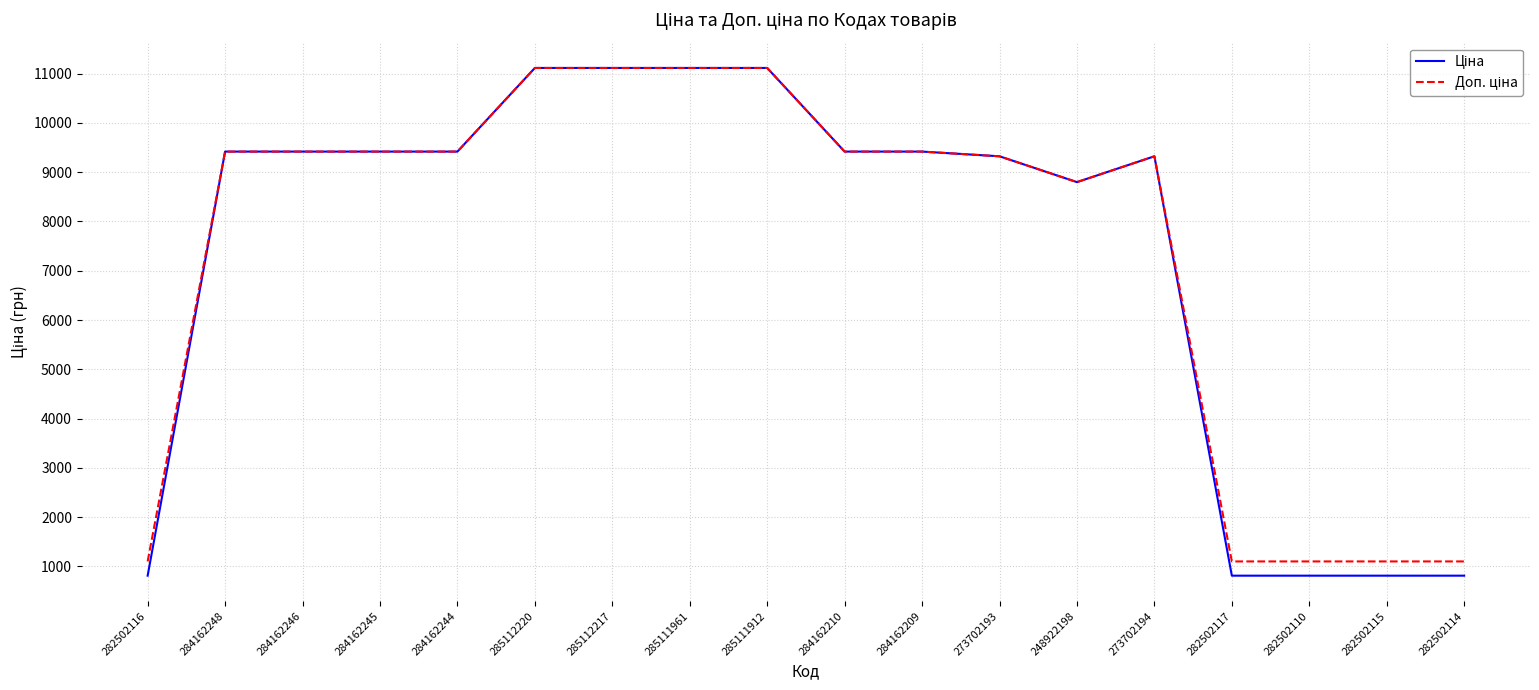

What is the total value across all series at 273702193?

18642.8